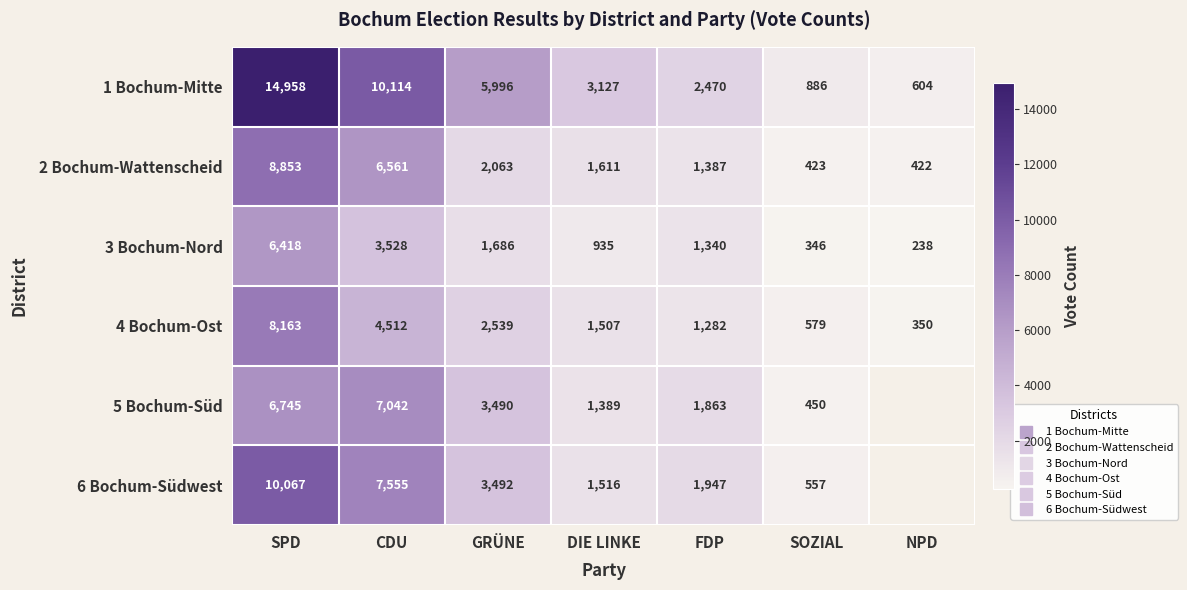

Which series changed the most between SPD and SOZIAL?

1 Bochum-Mitte